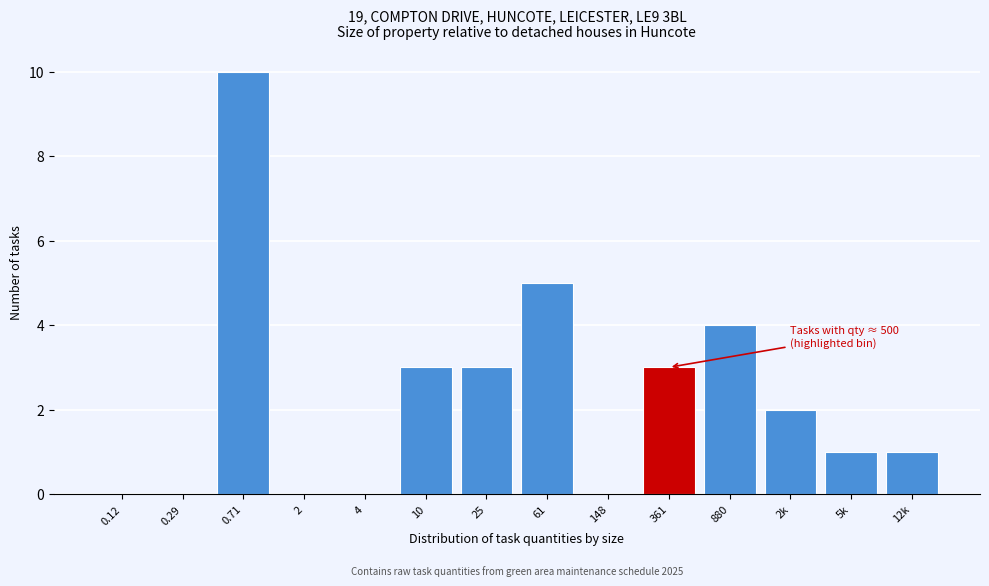

Reading left to right, what are all the values shown in this chart?

0.12=0	0.29=0	0.71=10	2=0	4=0	10=3	25=3	61=5	148=0	361=3	880=4	2k=2	5k=1	12k=1